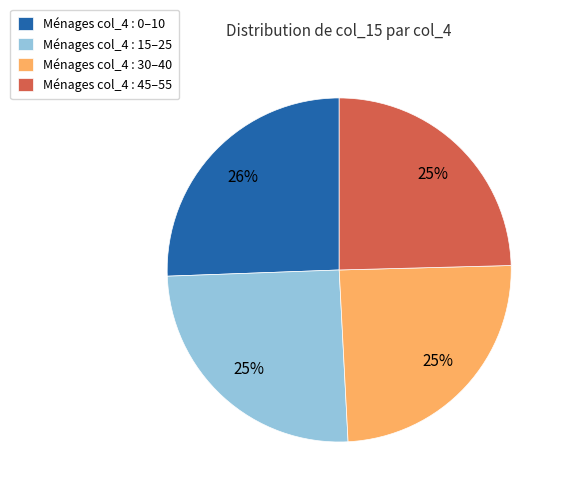

What percentage is the Ménages col_4 : 0–10 slice, to the nearest percent?

26%